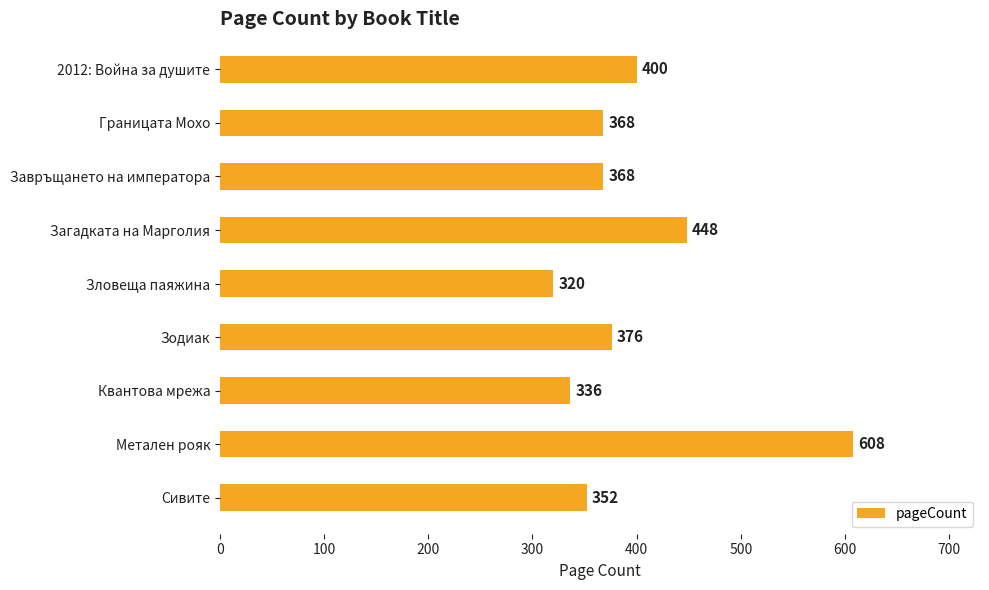

What is the minimum value shown in the chart?

320